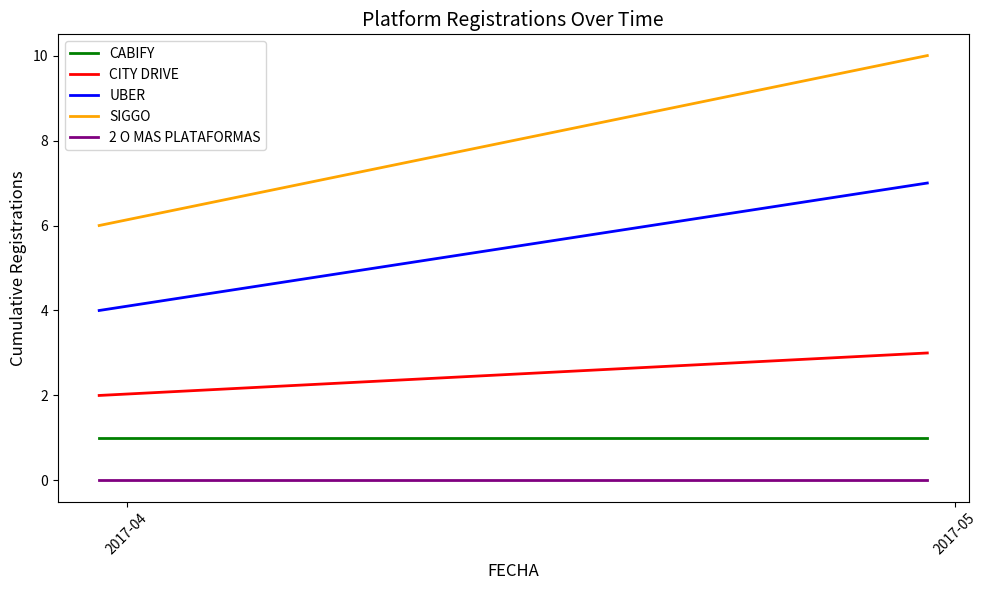

At how many categories does at least one series exceed 8?

1